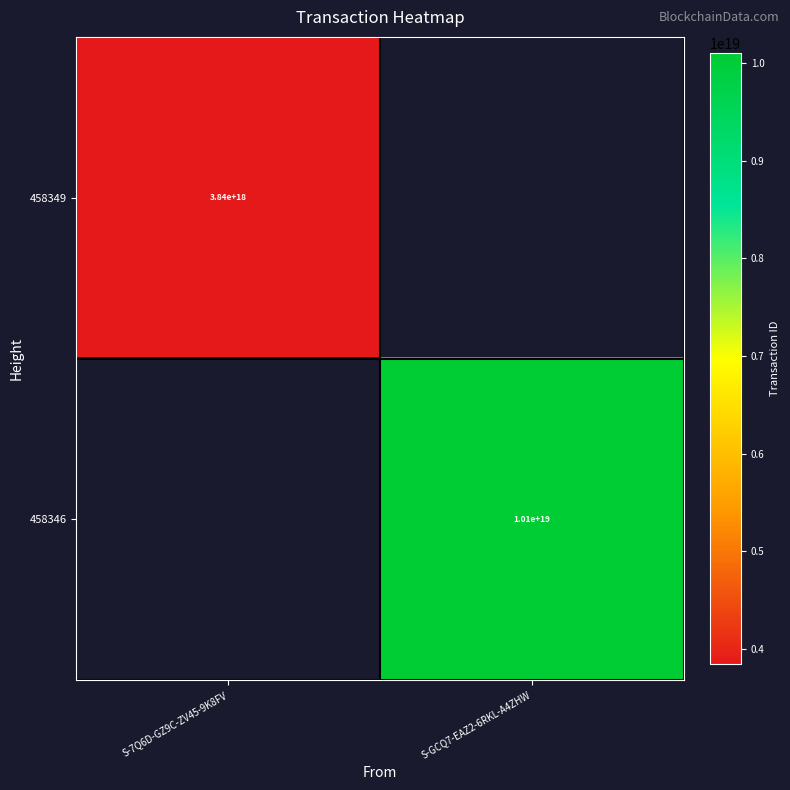

Is the value of 458346 at S-GCQ7-EAZ2-6RKL-A4ZHW greater than the value of 458349 at S-7Q6D-GZ9C-ZV45-9K8FV?

Yes